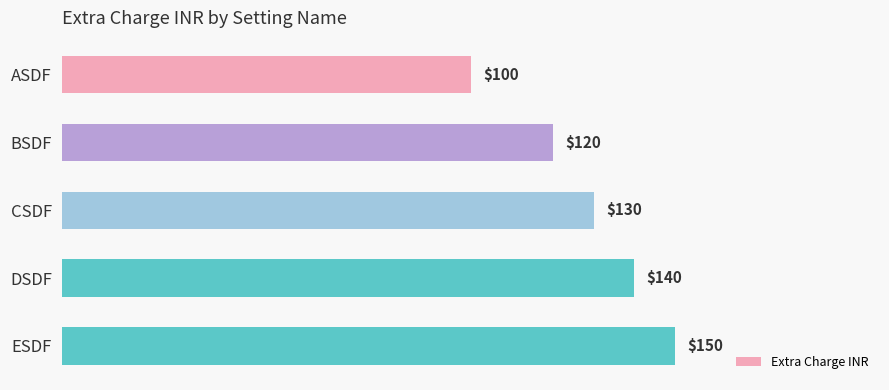

What is the difference between the maximum and minimum values?

50